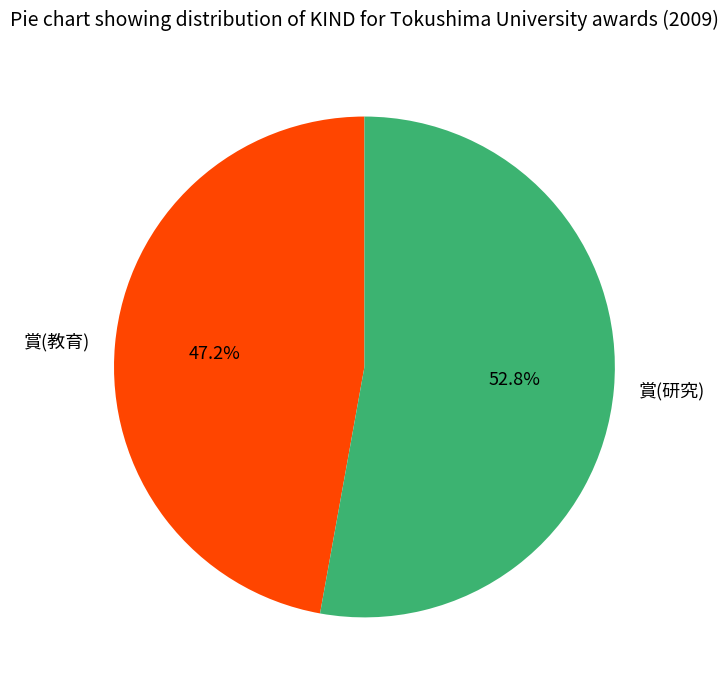

To the nearest percent, what portion does 賞(教育) represent?

47%